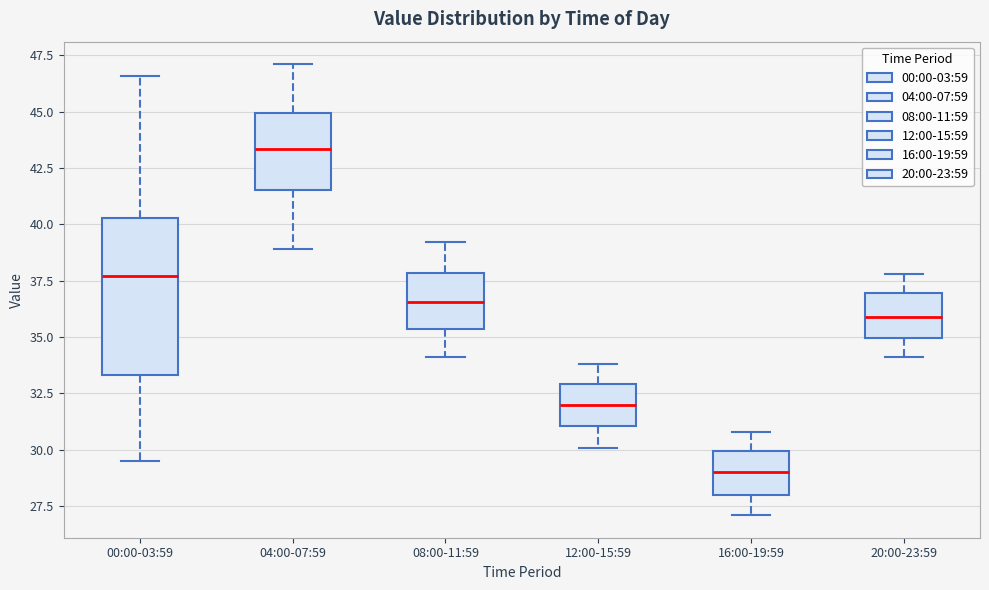

Which box is the tallest, from its lower edge to its upper edge?

00:00-03:59